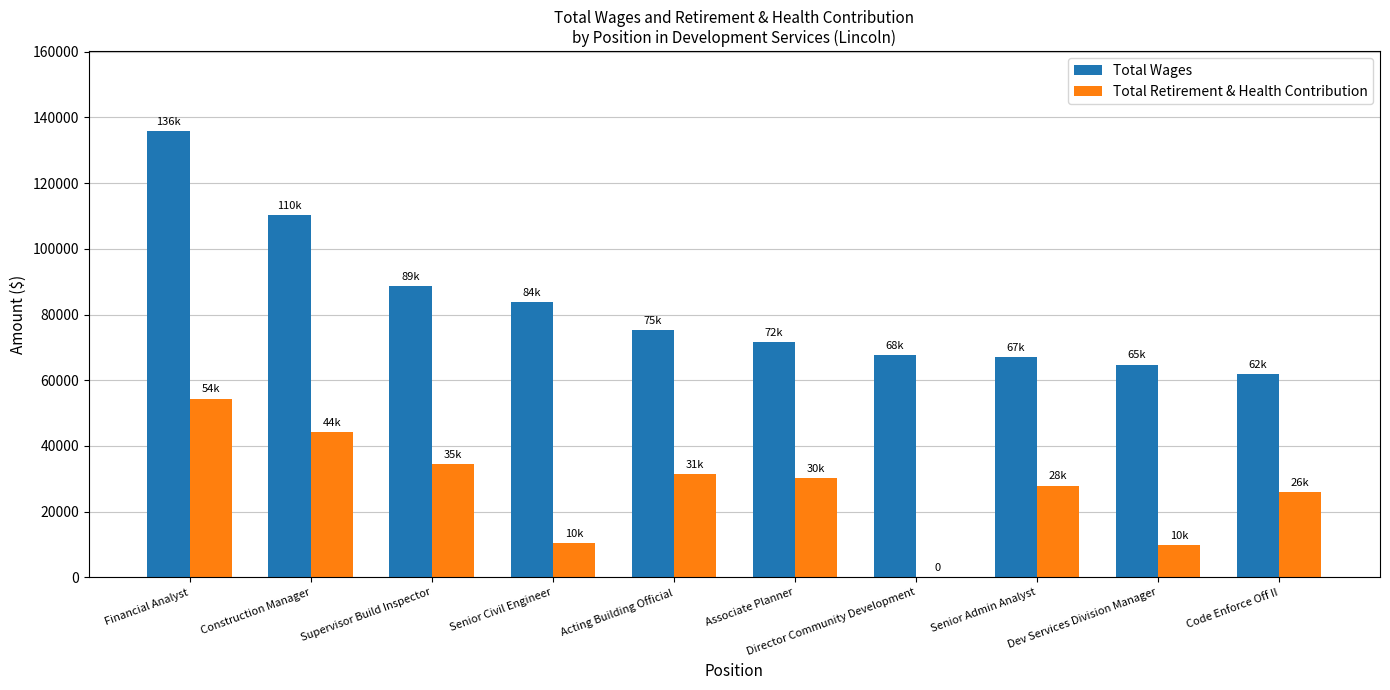

What is the sum of all Total Wages values?

826290